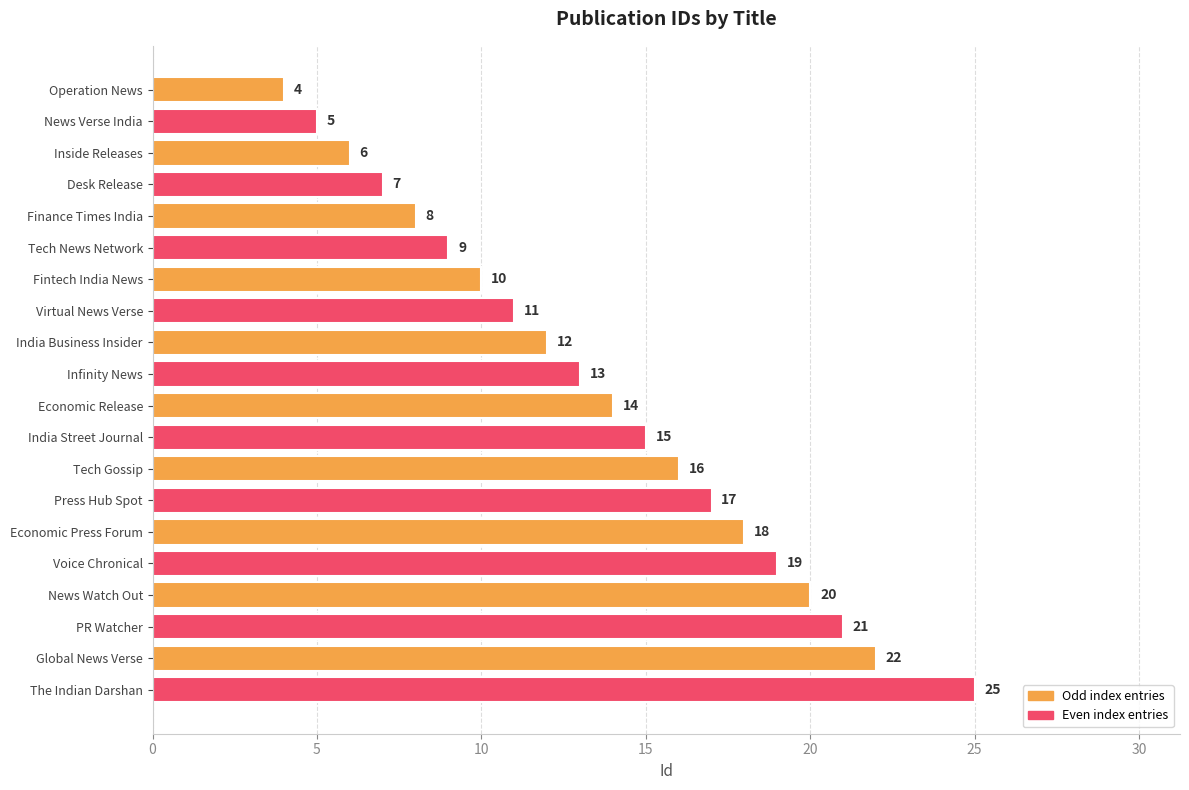

Rank the categories by value from lowest to highest.

Operation News, News Verse India, Inside Releases, Desk Release, Finance Times India, Tech News Network, Fintech India News, Virtual News Verse, India Business Insider, Infinity News, Economic Release, India Street Journal, Tech Gossip, Press Hub Spot, Economic Press Forum, Voice Chronical, News Watch Out, PR Watcher, Global News Verse, The Indian Darshan